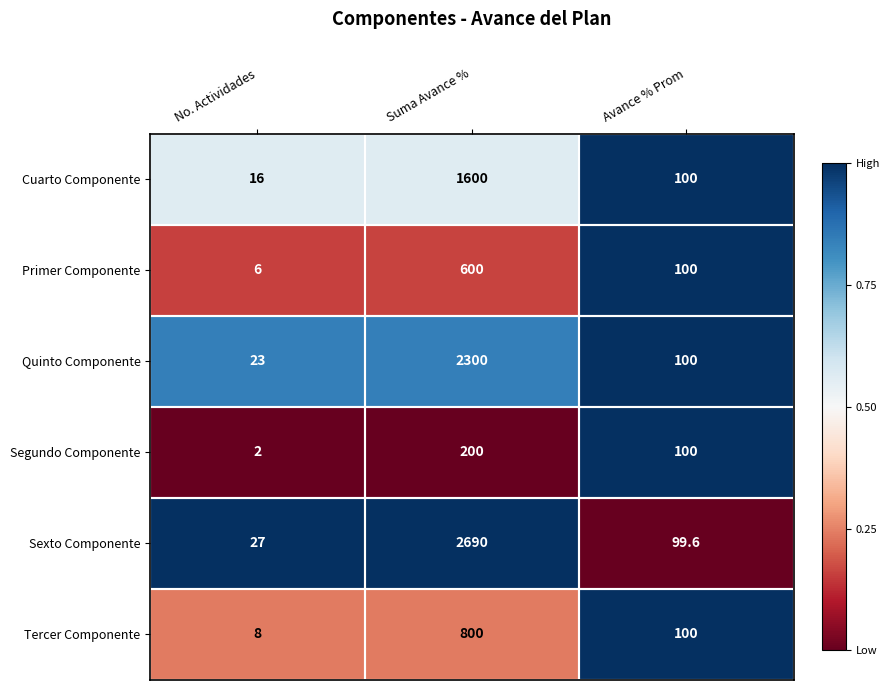

Is the value of Primer Componente at Avance % Prom greater than the value of Sexto Componente at Avance % Prom?

Yes